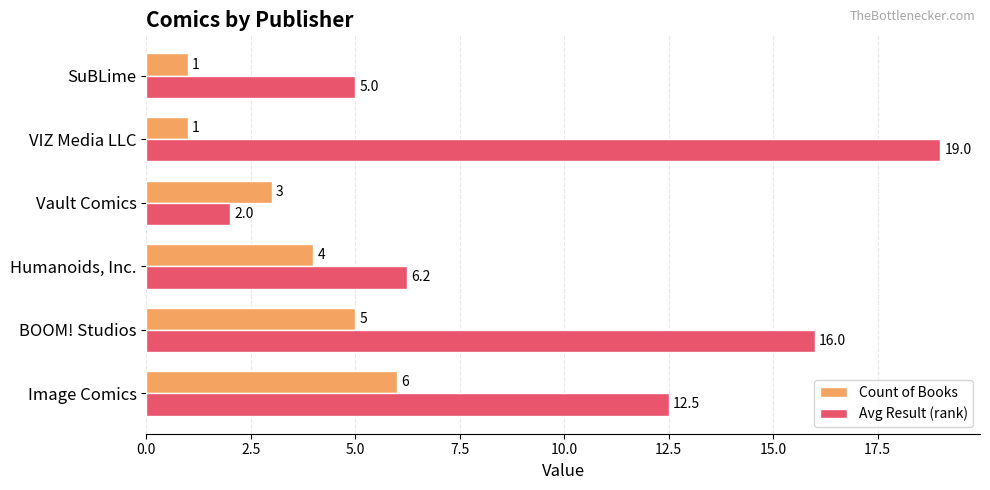

List the labels in order of Avg Result (rank) value, smallest first.

Vault Comics, SuBLime, Humanoids, Inc., Image Comics, BOOM! Studios, VIZ Media LLC